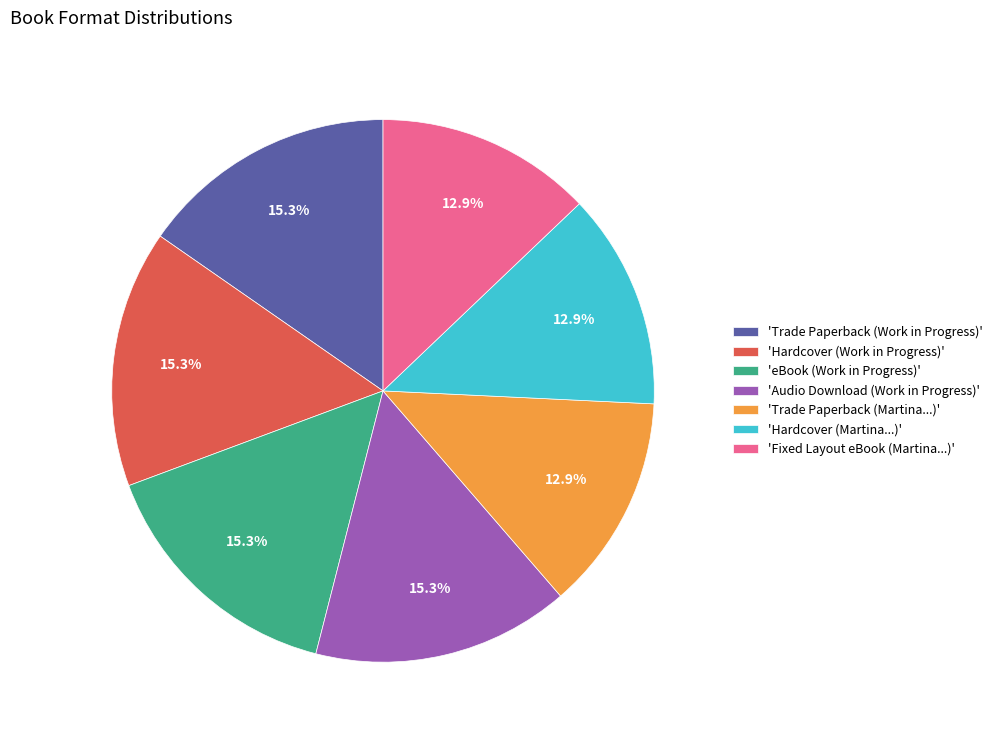

Count the number of slices in the pie.

7